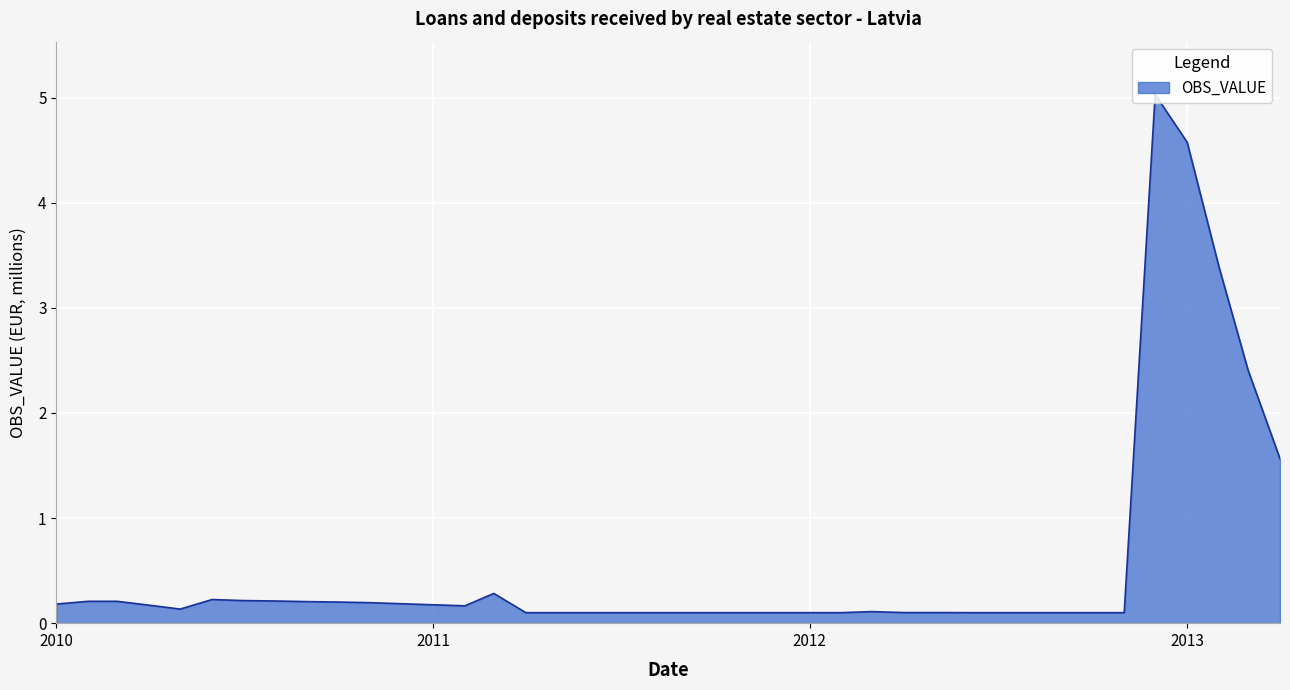

What is the maximum value shown in the chart?

5.0